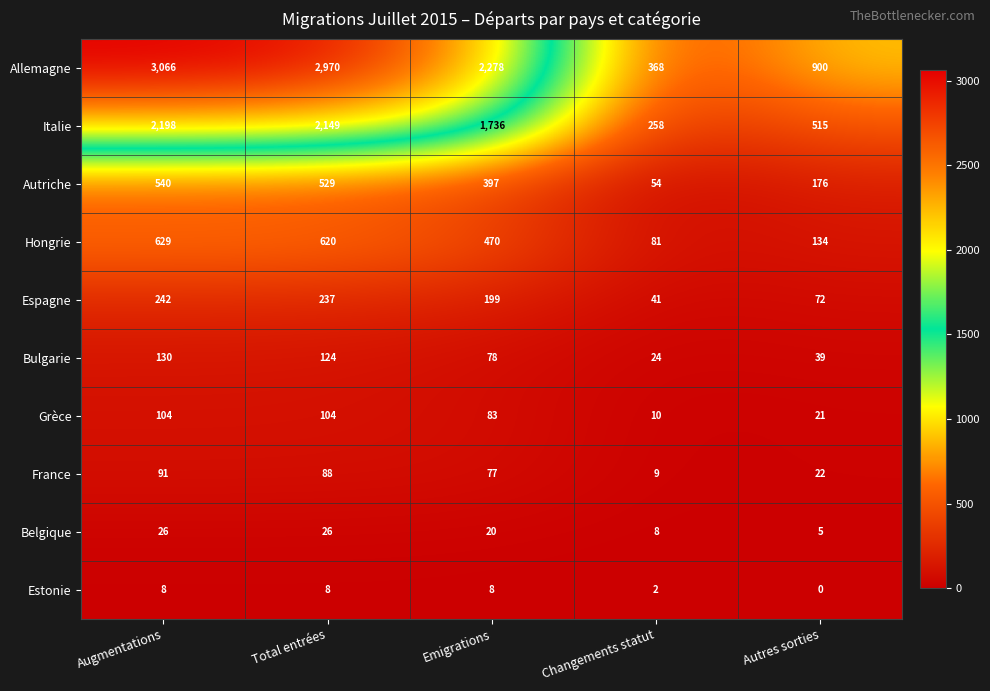

How many categories are shown in the chart?

5